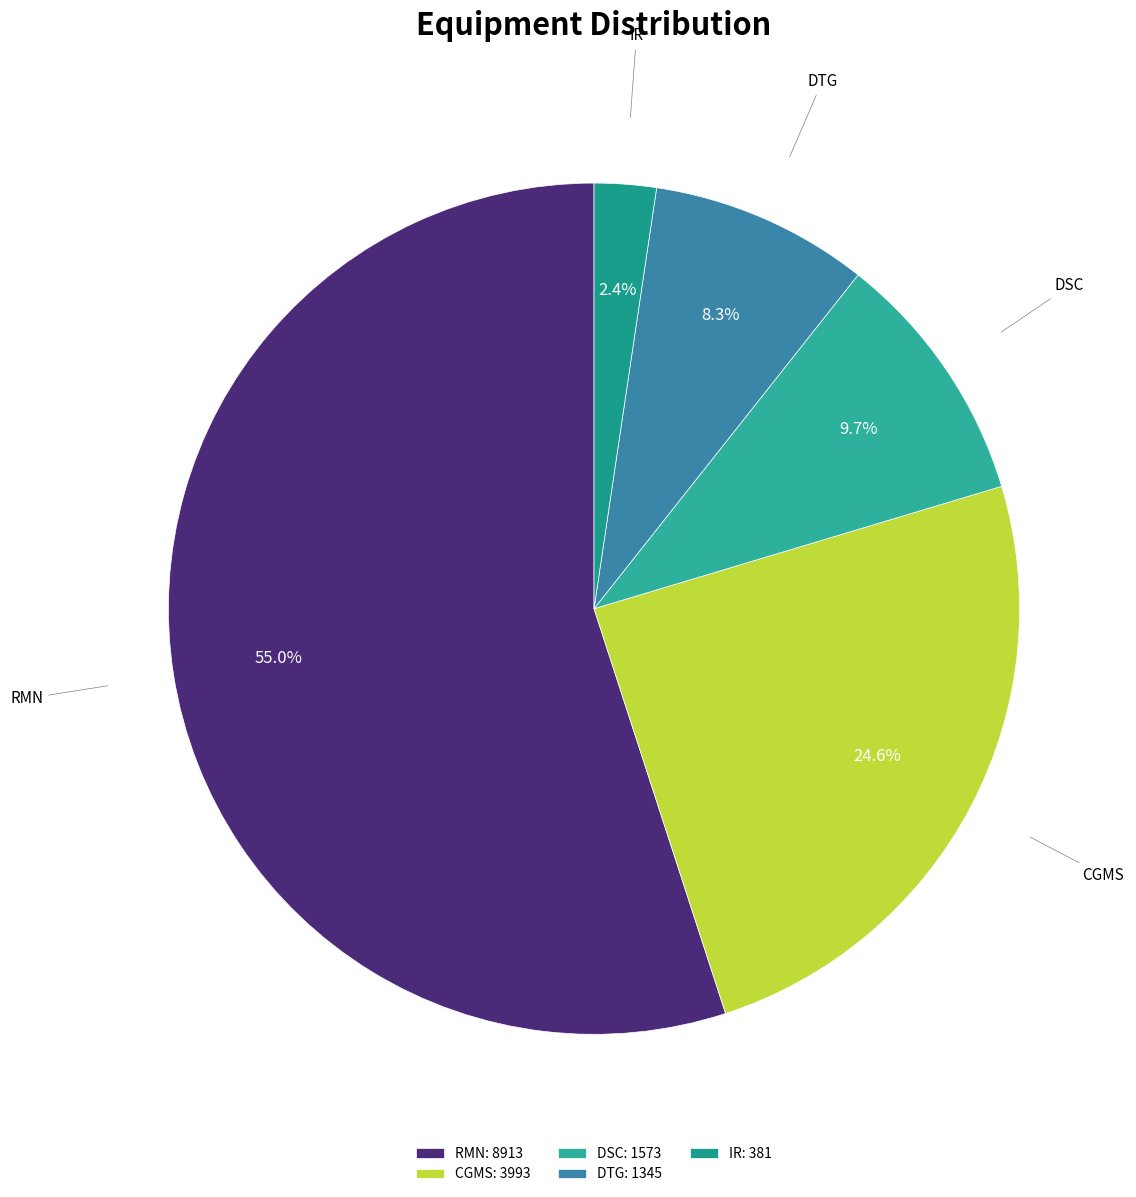

The CGMS slice represents 15% of the pie. True or false?

False